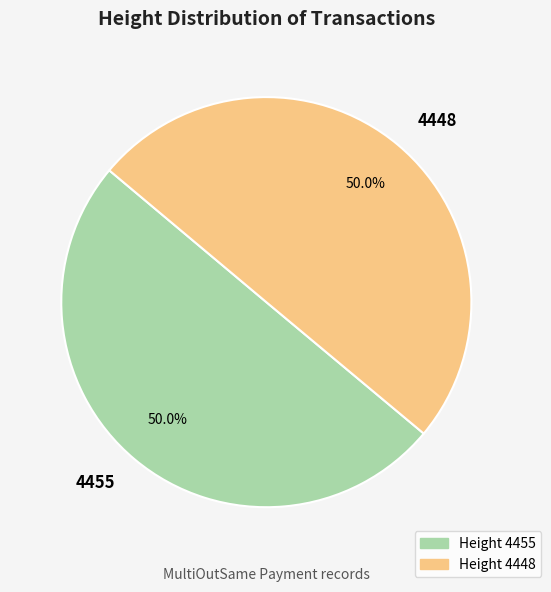

Do 4455 and 4448 together represent more than half of the pie?

Yes